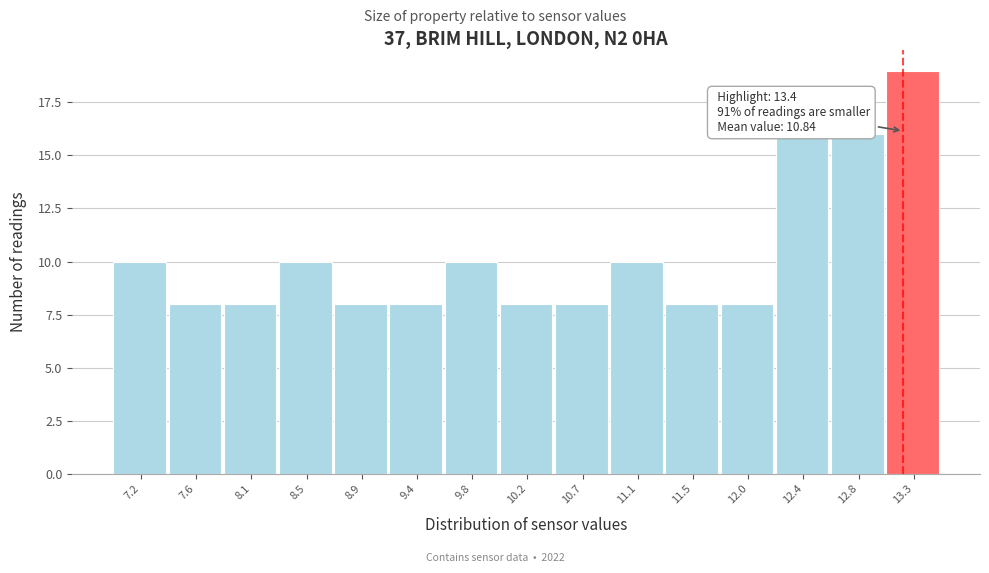

Reading left to right, extract all data points from this chart.

10	8	8	10	8	8	10	8	8	10	8	8	16	16	19